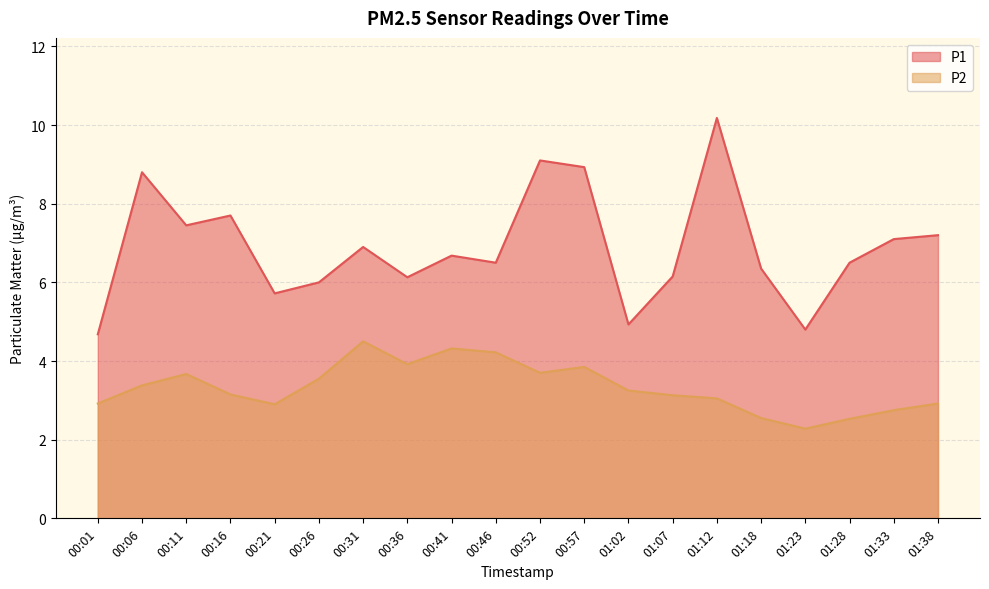

How many lines are shown in the chart?

2